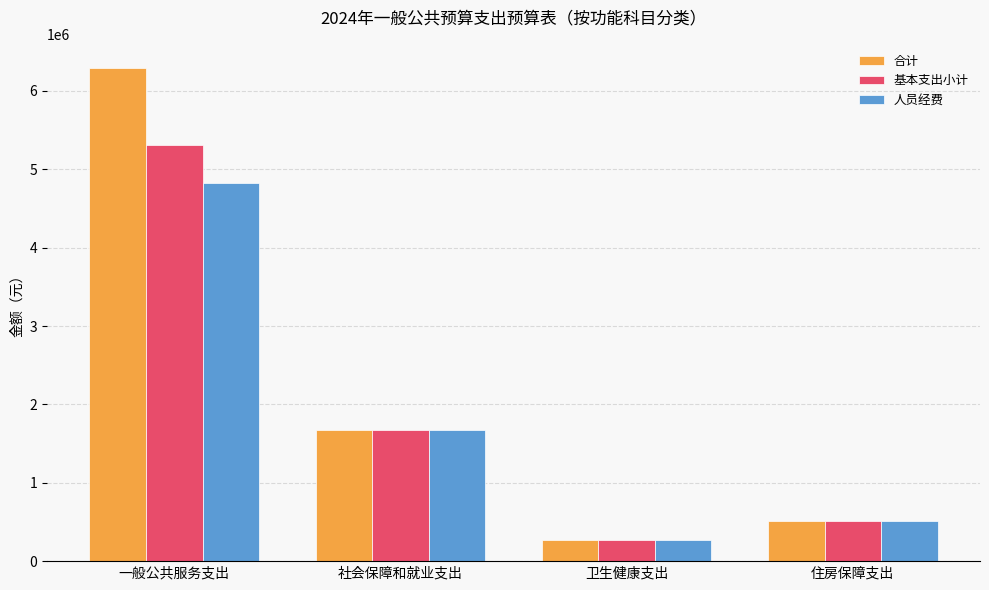

What is the value of the 合计 bar at the 2nd from the left?

1674882.4